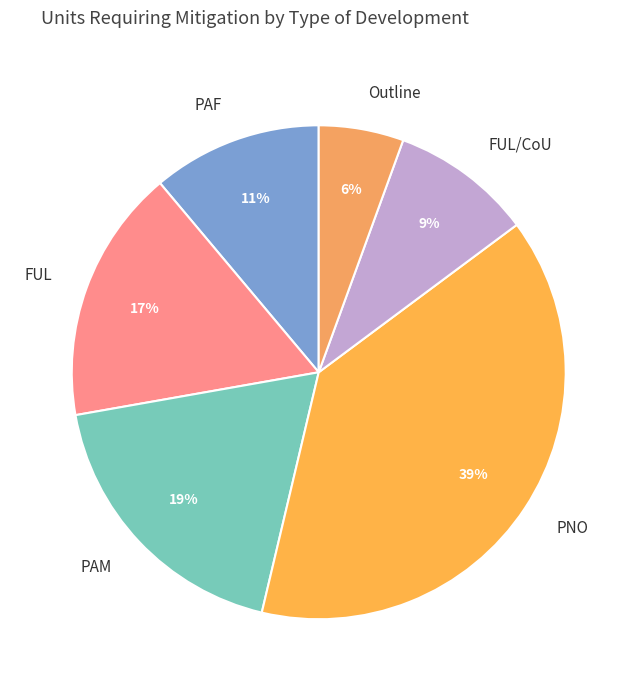

Count the number of slices in the pie.

6